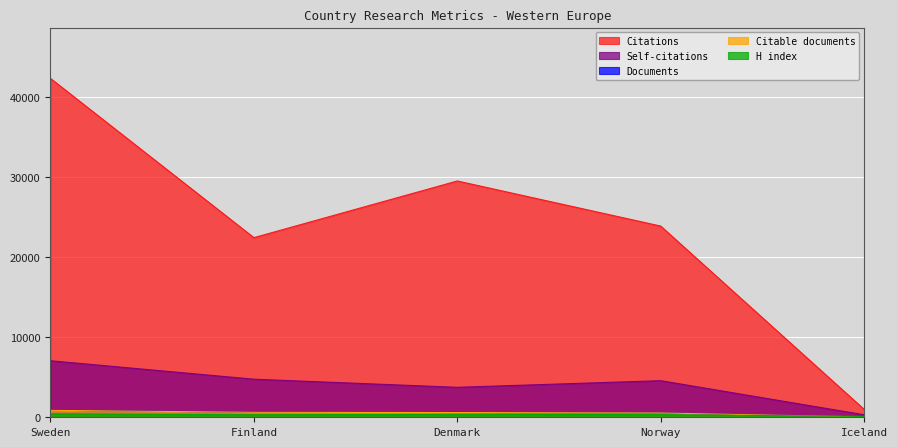

What are all the series names shown in the legend?

Documents, Citable documents, Citations, Self-citations, H index